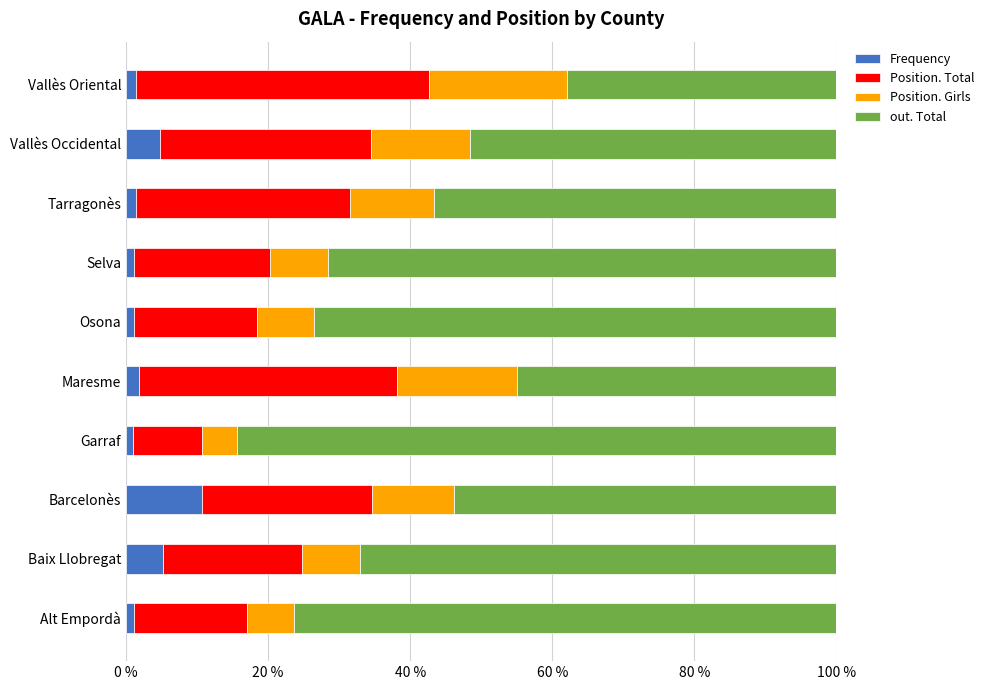

What is the total value across all series at Baix Llobregat?

100.0